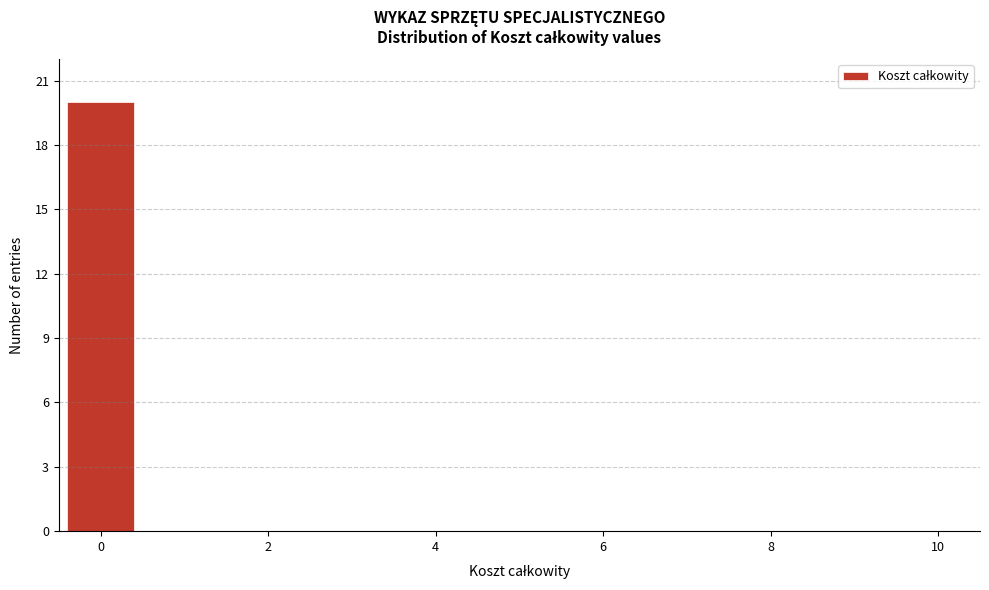

Reading left to right, list every bar in this chart as the range it spans on the x-axis followed by its height. Neither the bar edges nor the heights are printed on the chart, so give them approximately, as read against the axes.

-0.5 to 0.5: 20
0.5 to 1.5: 0
1.5 to 2.5: 0
2.5 to 3.5: 0
3.5 to 4.5: 0
4.5 to 5.5: 0
5.5 to 6.5: 0
6.5 to 7.5: 0
7.5 to 8.5: 0
8.5 to 9.5: 0